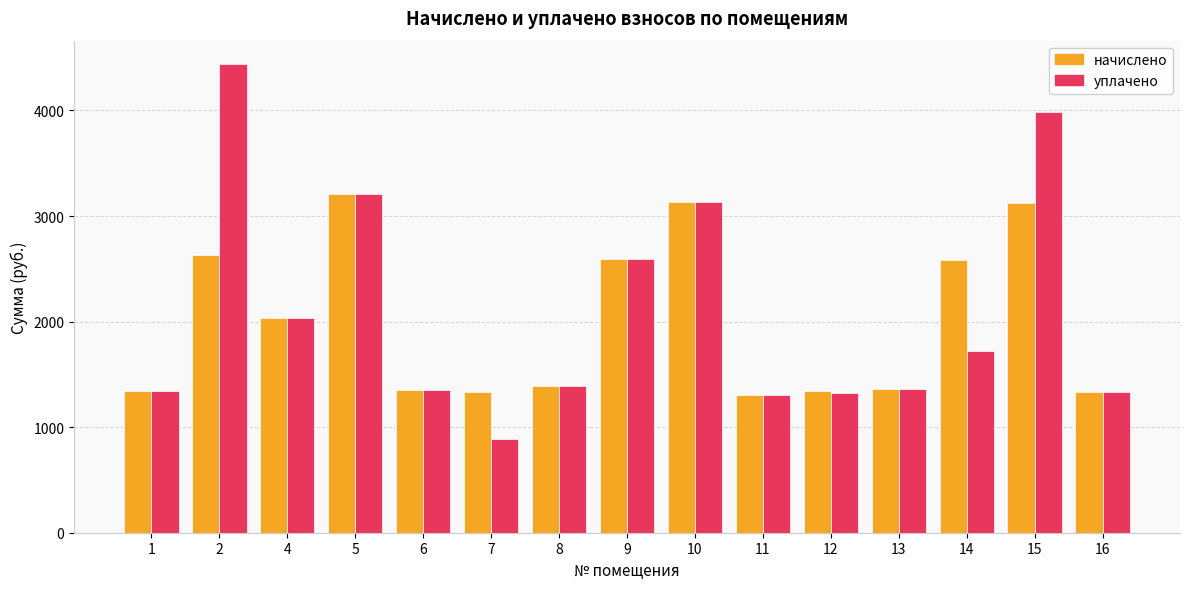

What is the difference between the highest and lowest values at 15?

867.0